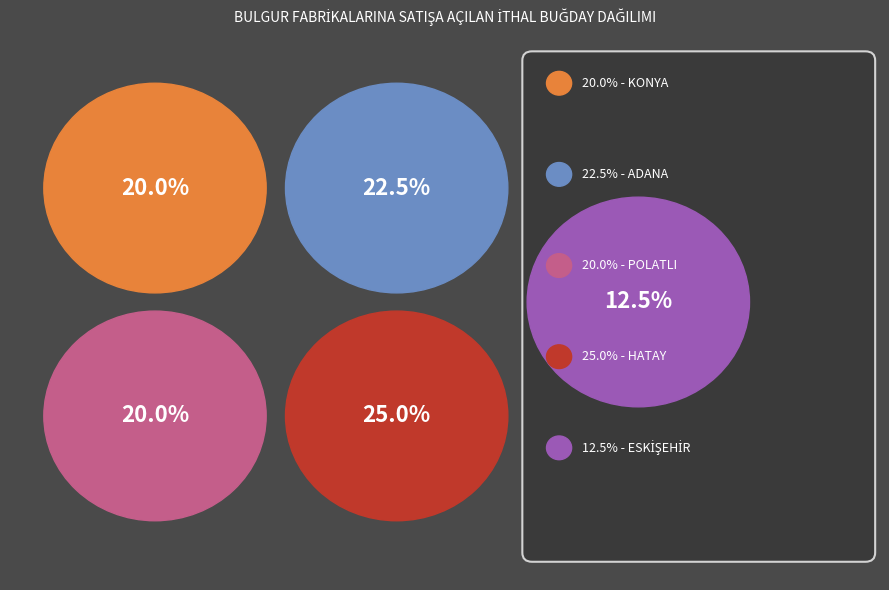

What is the ratio of the value at ADANA to the value at KONYA?

1.1